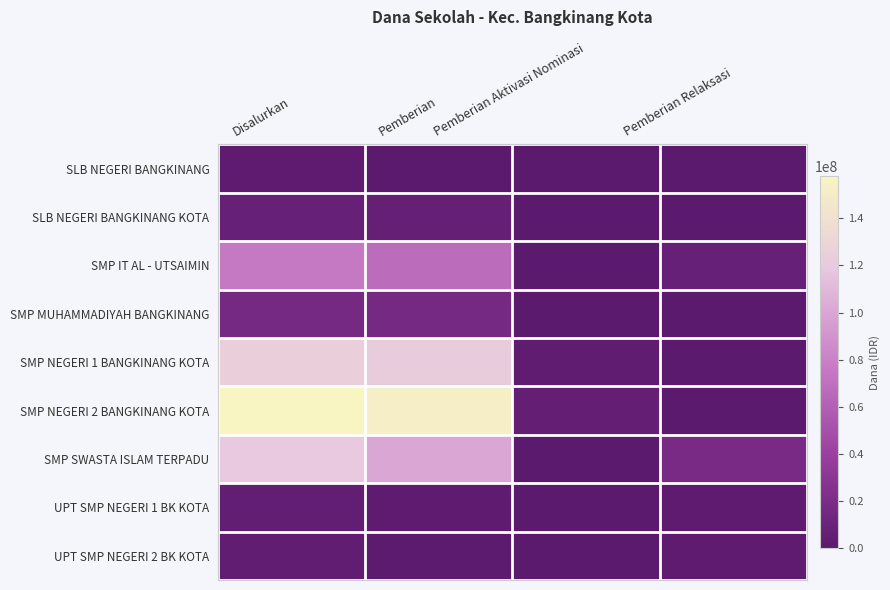

How many series are shown in this chart?

9